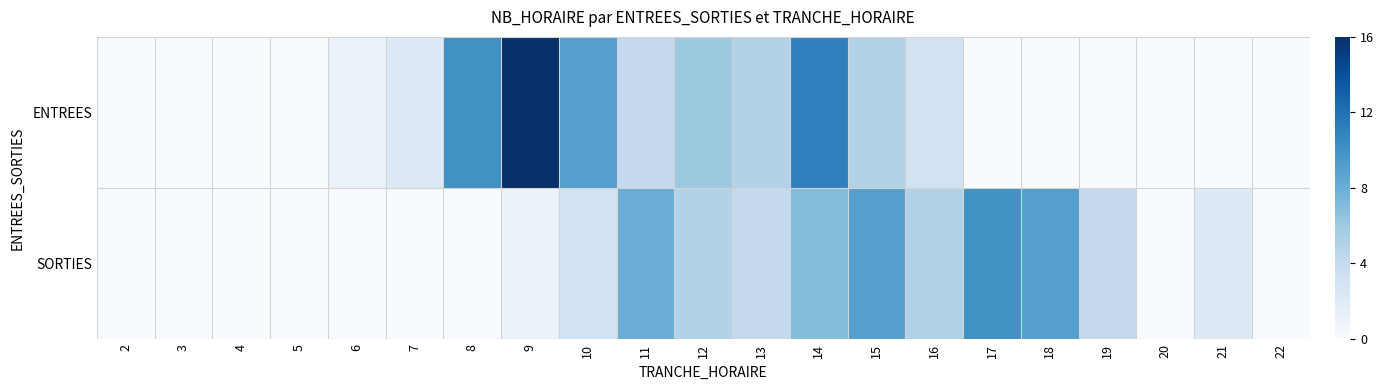

Which has a higher value, 16 or 10?

10